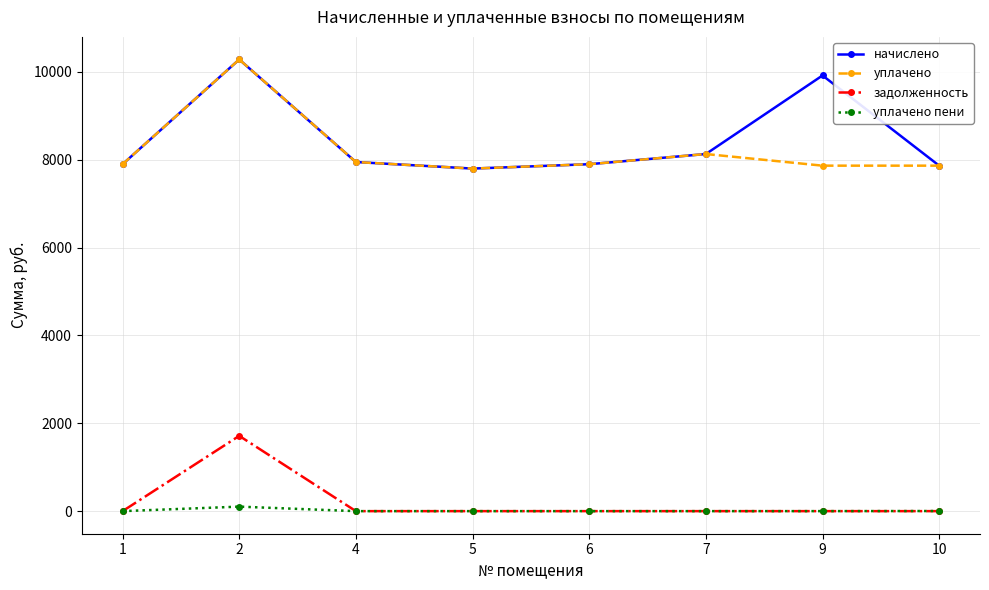

True or false: задолженность has a value of 0.0 at 5.

True